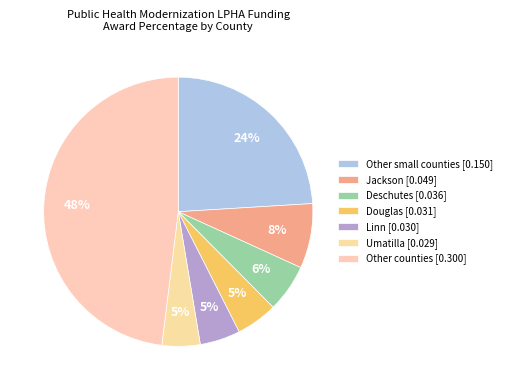

How many segments does this pie chart have?

7